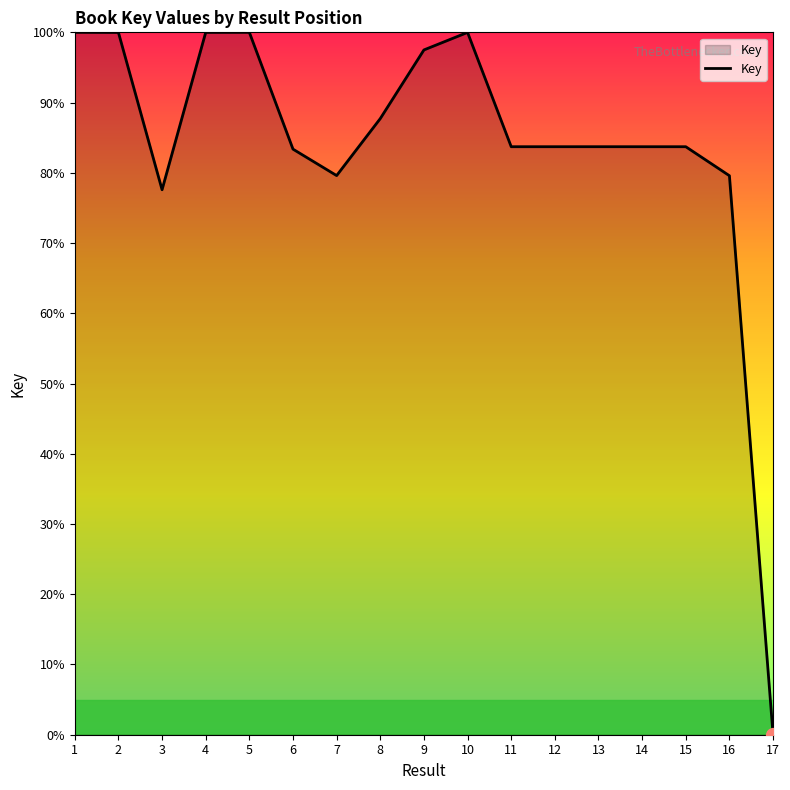

How many positive values are there?

16